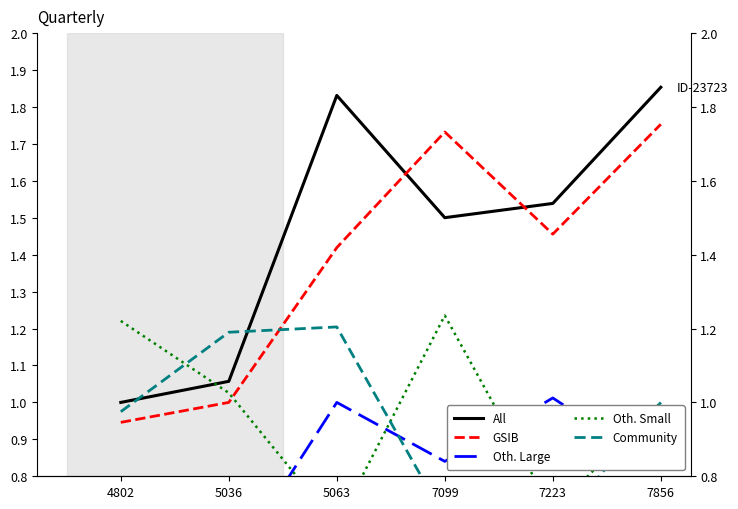

Reading right to left, transcribe all the data shown in this chart.

All: 1.9	1.5	1.5	1.8	1.1	1.0
GSIB: 1.8	1.5	1.7	1.4	1.0	0.9
Oth. Large: 0.8	1.0	0.8	1.0	0.5	0.6
Oth. Small: 1.0	0.7	1.2	0.7	1.0	1.2
Community: 1.0	0.6	0.7	1.2	1.2	1.0